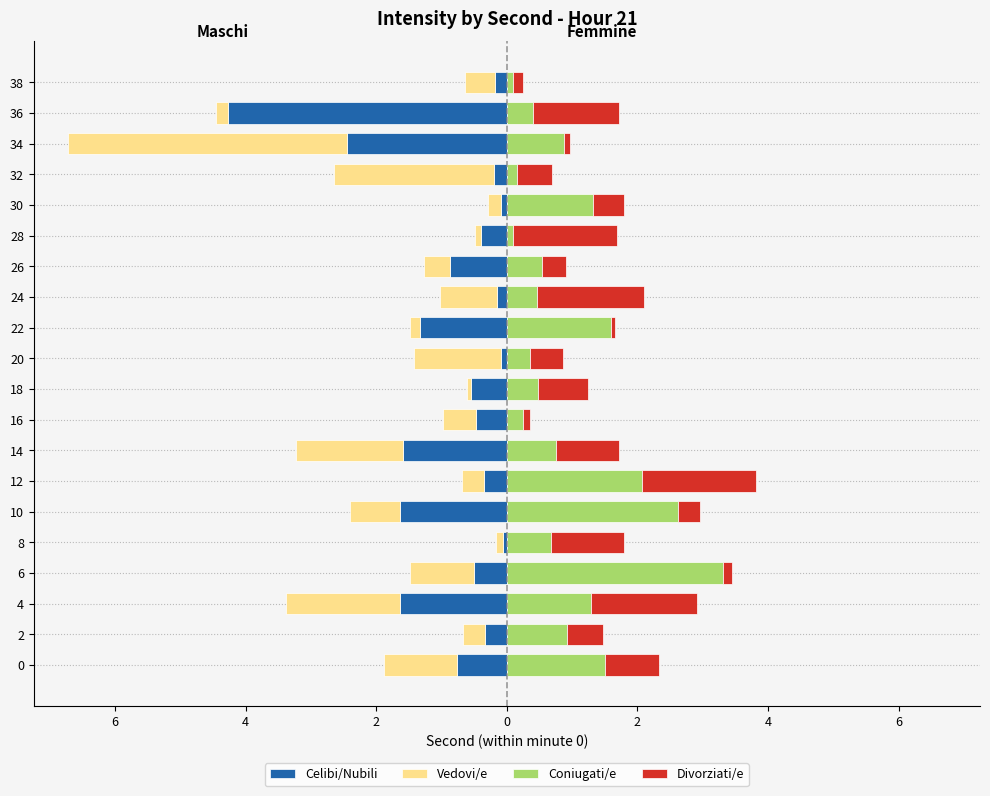

At which category does the chart reach its minimum across all series?

36